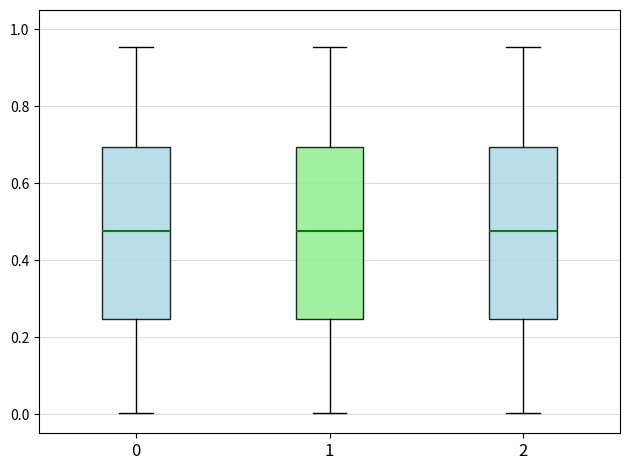

Where does the lower whisker of the box at x = 1 end on the y-axis? The values are not printed on the chart, so give them approximately, as read against the axis.

0.00